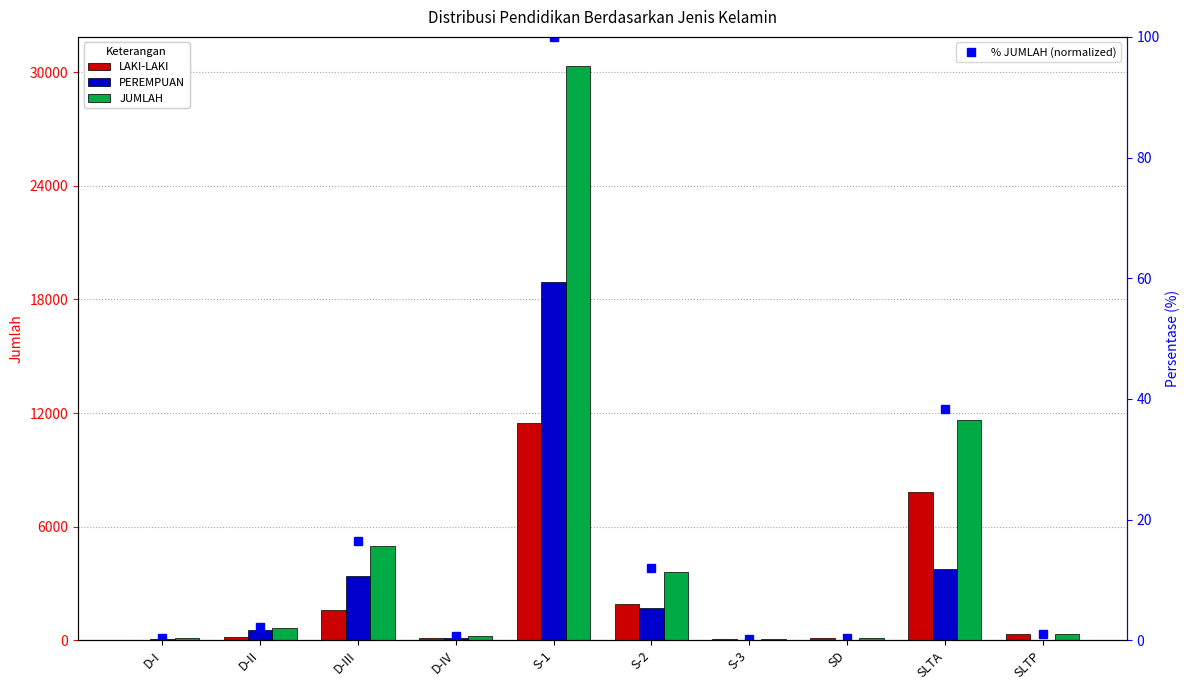

Which series changed the most between D-I and D-III?

JUMLAH